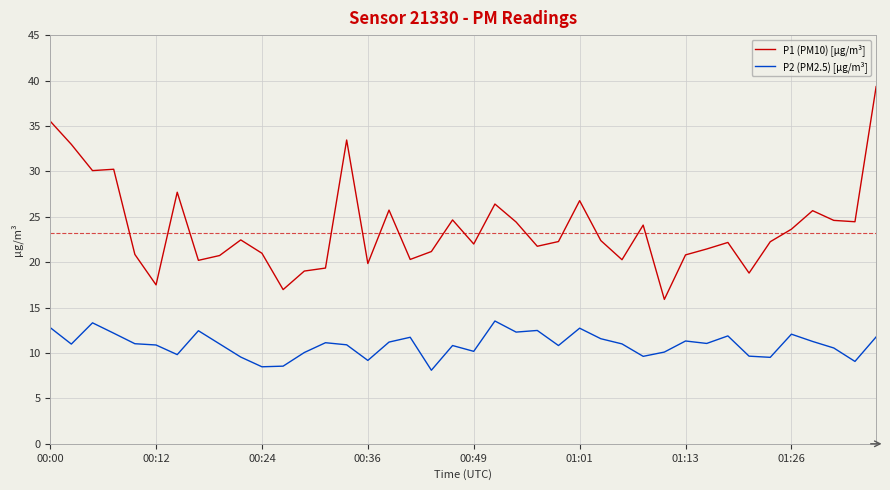

What is the sum of all P2 (PM2.5) [µg/m³] values?

436.6